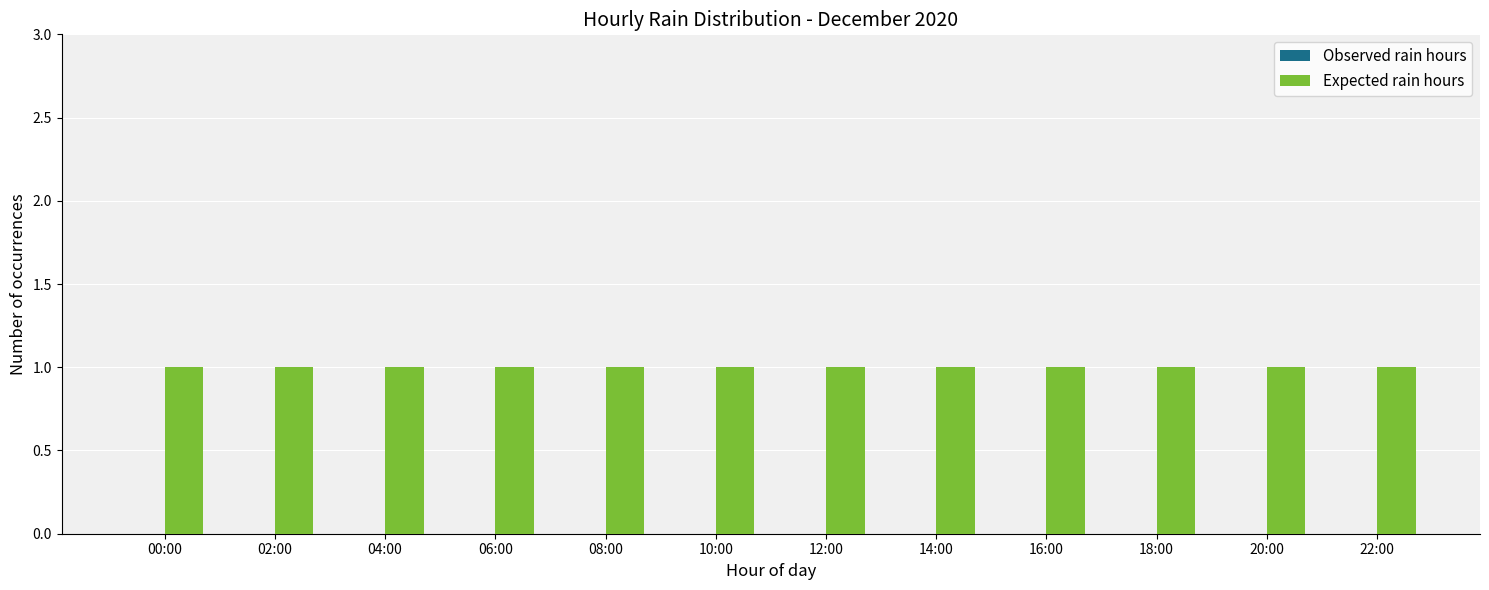

What is the sum of the Expected rain hours values at 08:00 and 06:00?

2